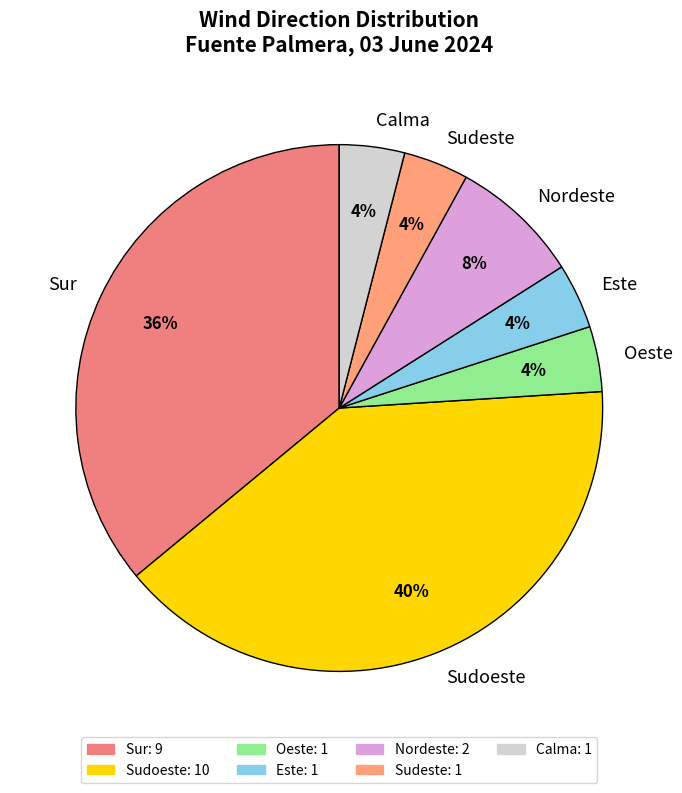

Which slice is the largest?

Sudoeste